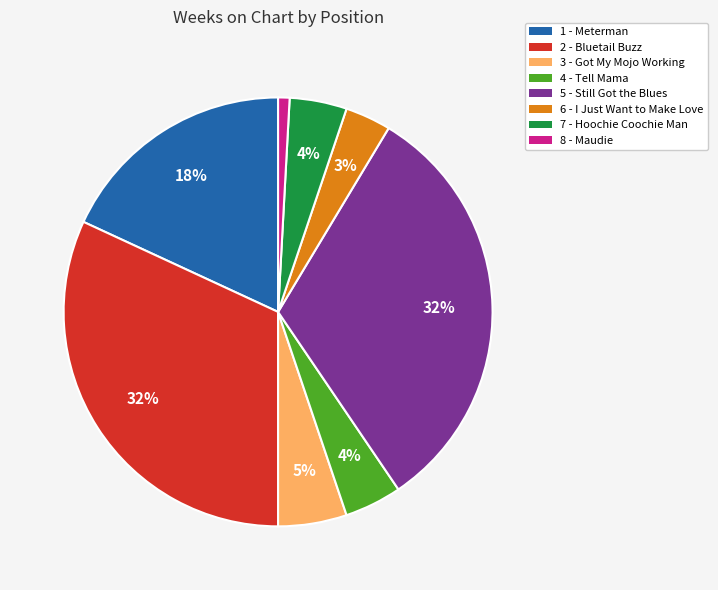

What is the ratio of the value at 2 - Bluetail Buzz to the value at 1 - Meterman?

1.8